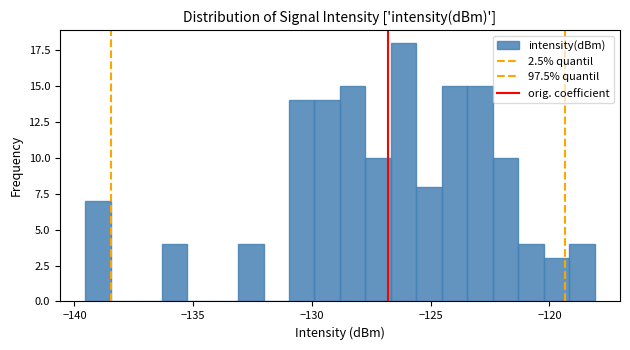

Read against the x-axis, roughly where is the centre of the tallest bar?

-126.0